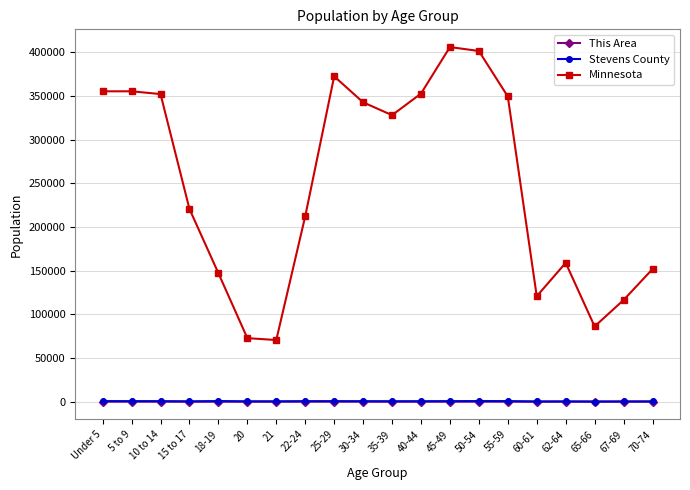

True or false: Minnesota has a value of 359511 at 22-24.

False